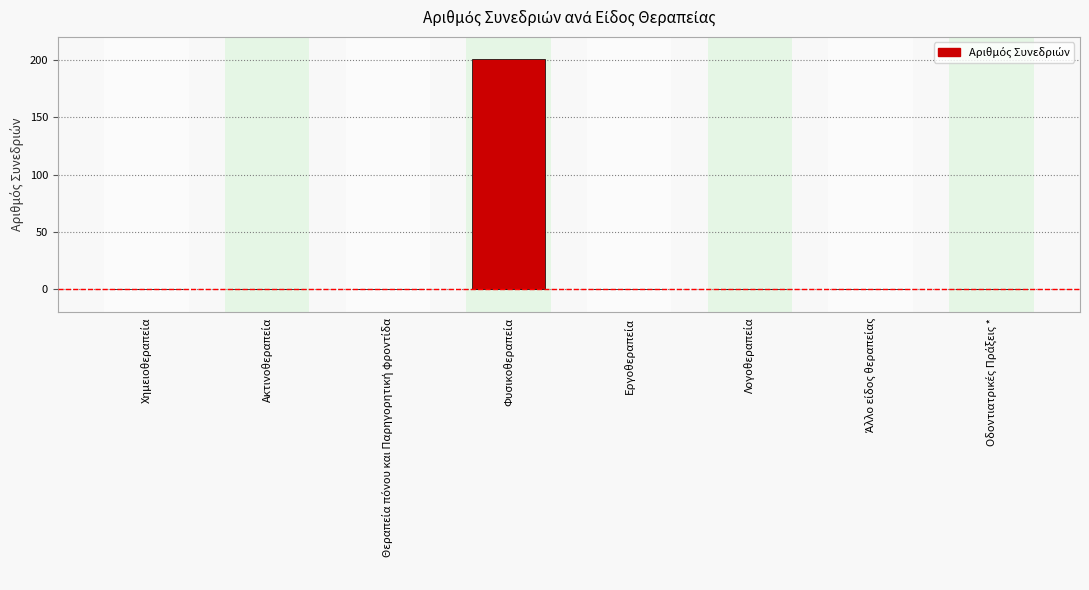

What is the sum of all values?

201